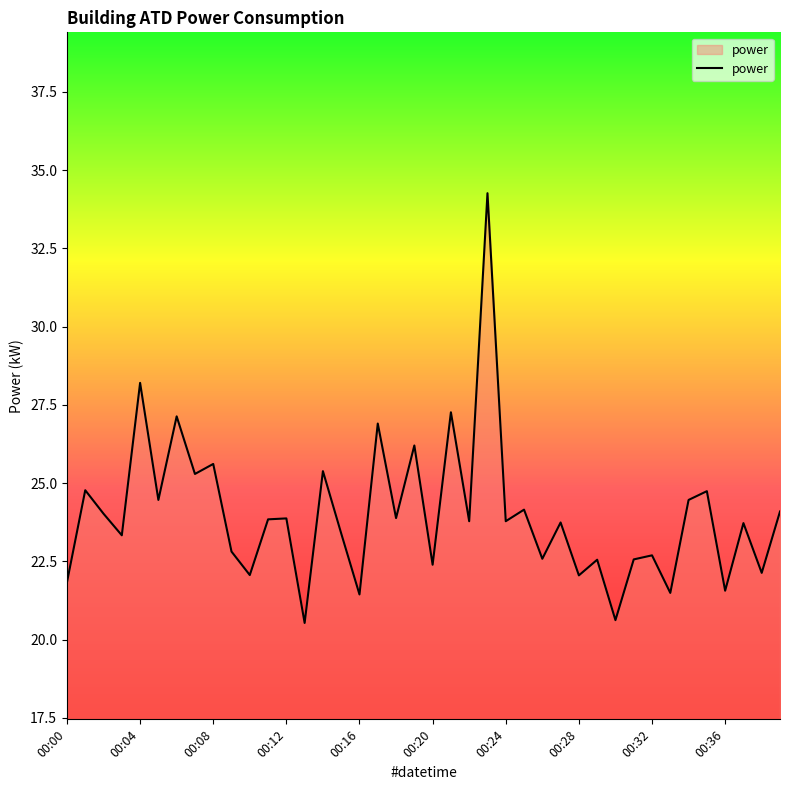

What is the difference between the maximum and second lowest values?

13.6